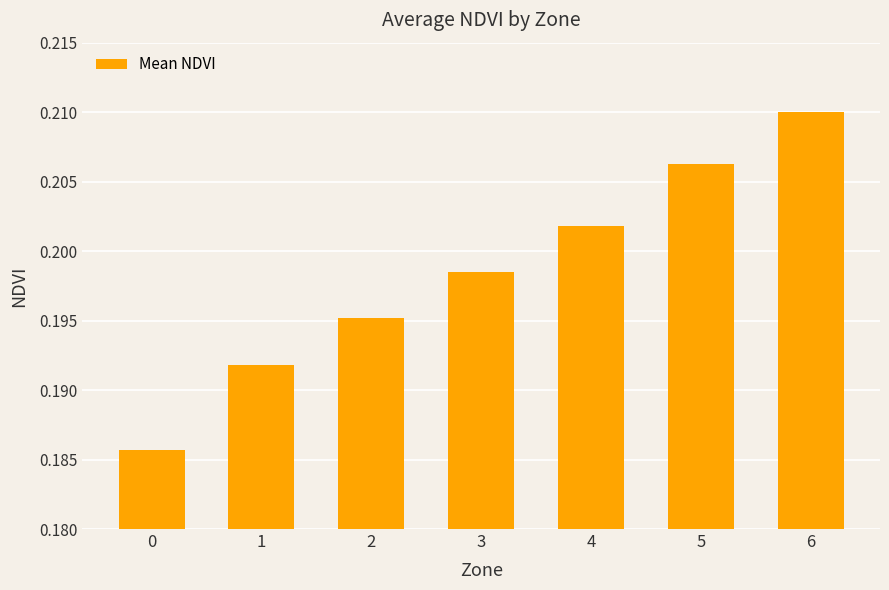

Count the number of data series in this chart.

1